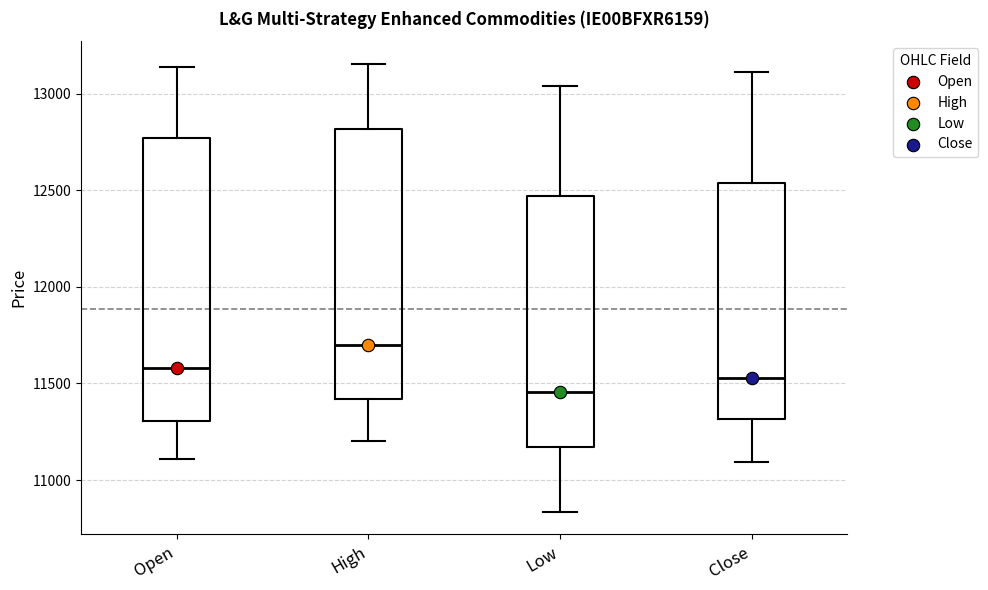

Which box has the highest median line?

High